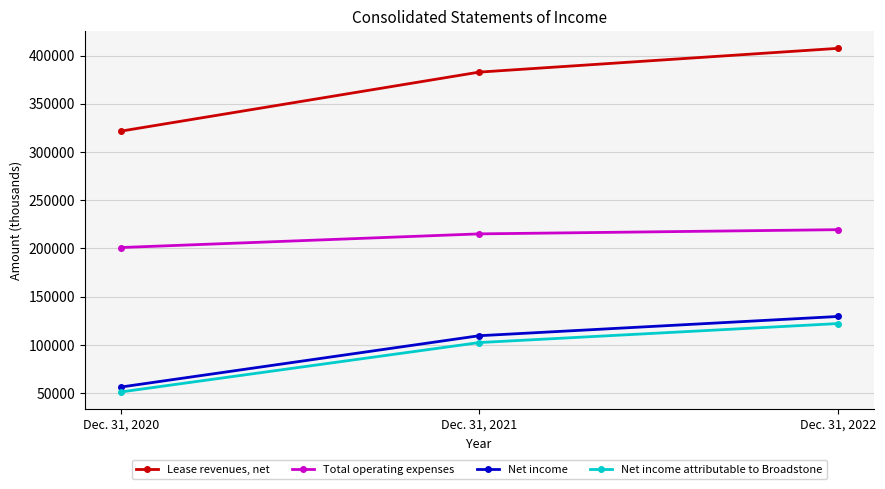

At which label does Lease revenues, net reach its peak?

Dec. 31, 2022